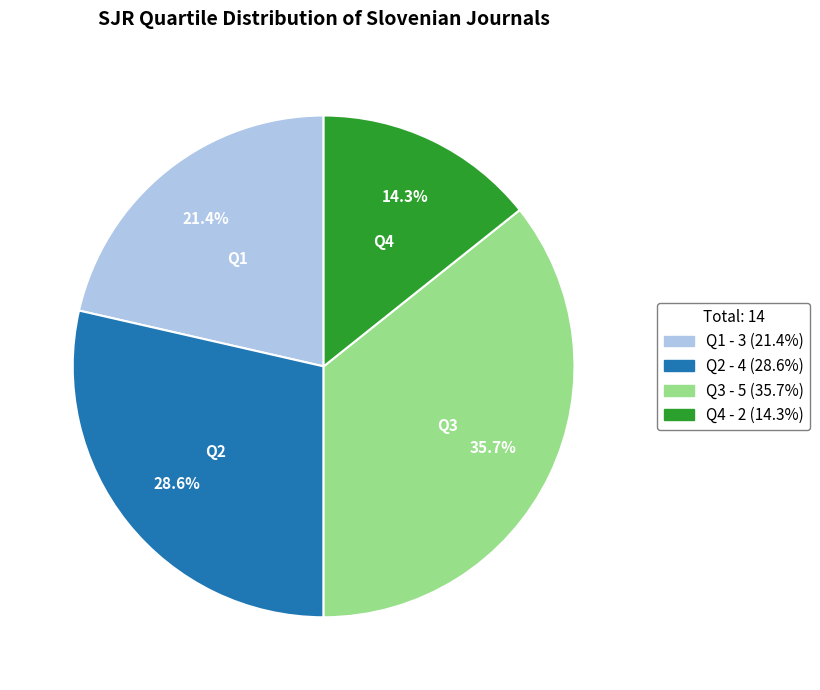

What is the ratio of the value at Q4 to the value at Q2?

0.5